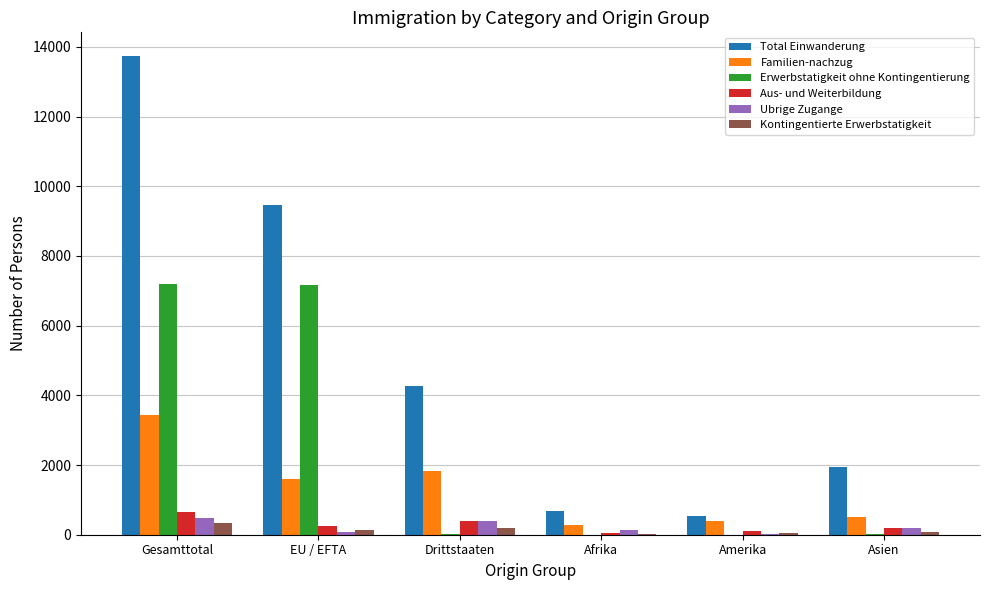

What are all the series names shown in the legend?

Total Einwanderung, Familien-nachzug, Erwerbstatigkeit ohne Kontingentierung, Aus- und Weiterbildung, Ubrige Zugange, Kontingentierte Erwerbstatigkeit